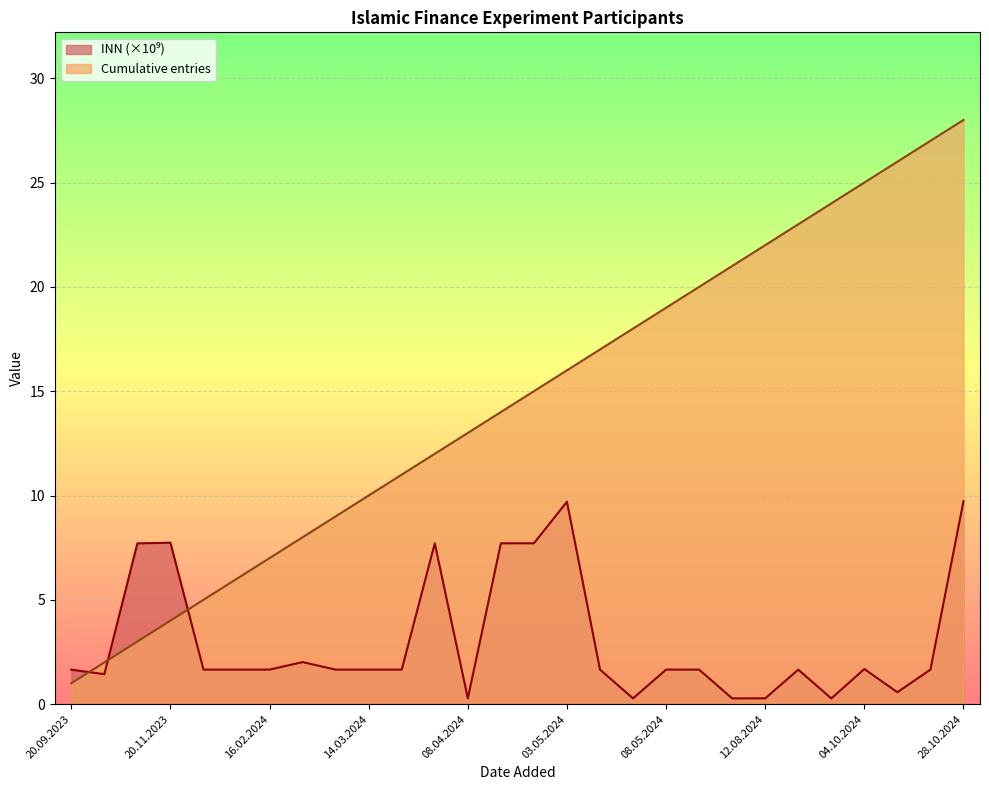

What is the label of the 15th point from the right?

17.04.2024